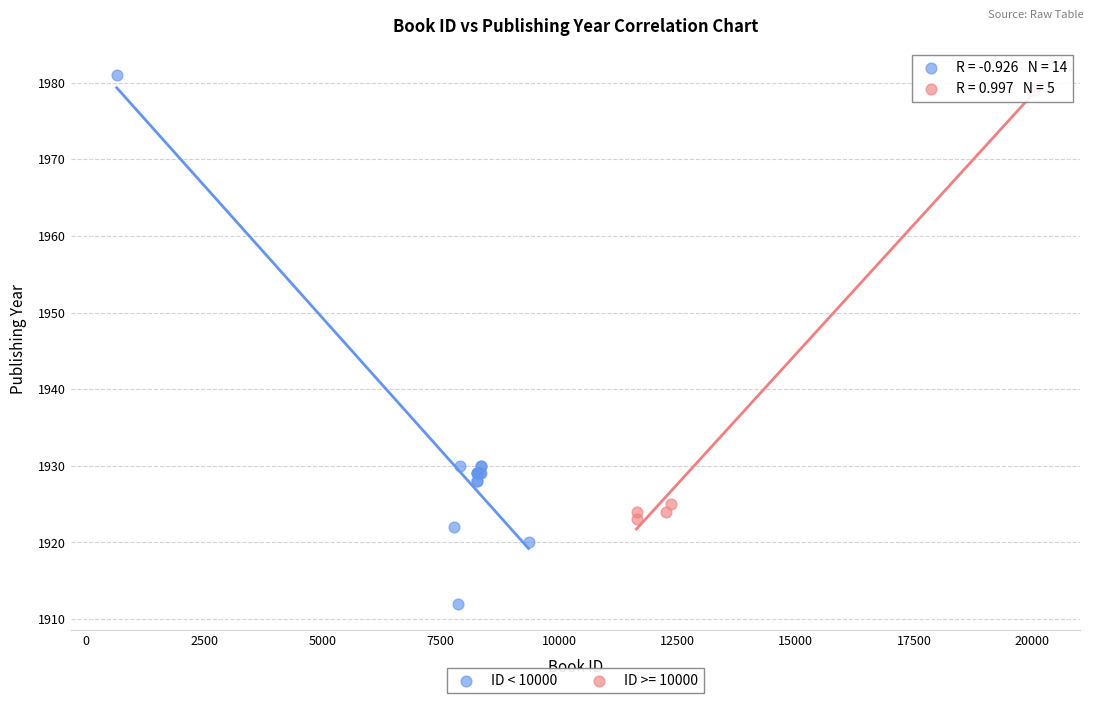

Which series contains the lowest Y value?

ID < 10000